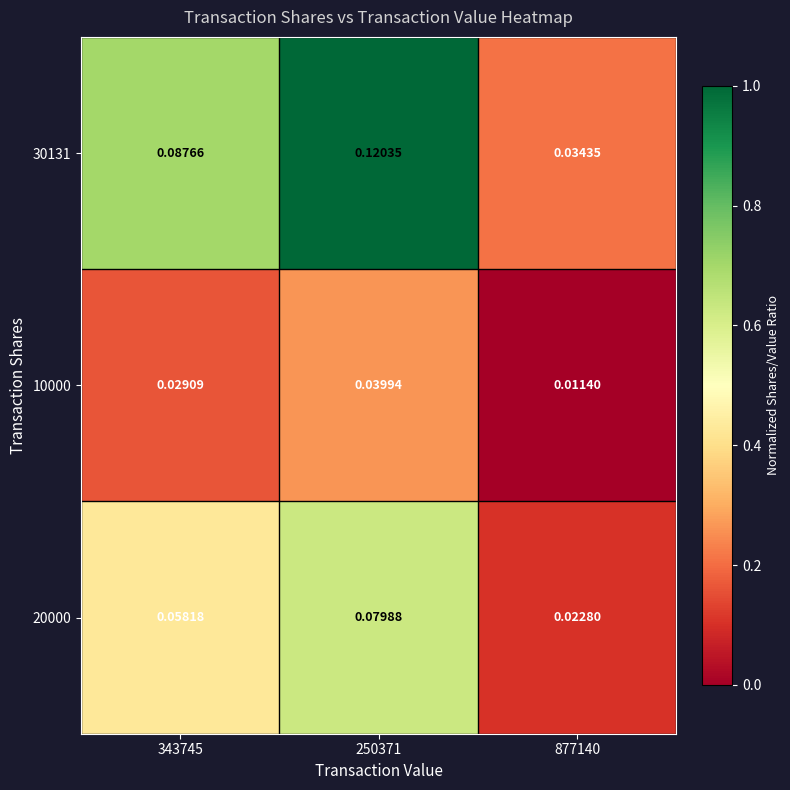

Rank the series by their maximum value, from lowest to highest.

10000, 20000, 30131